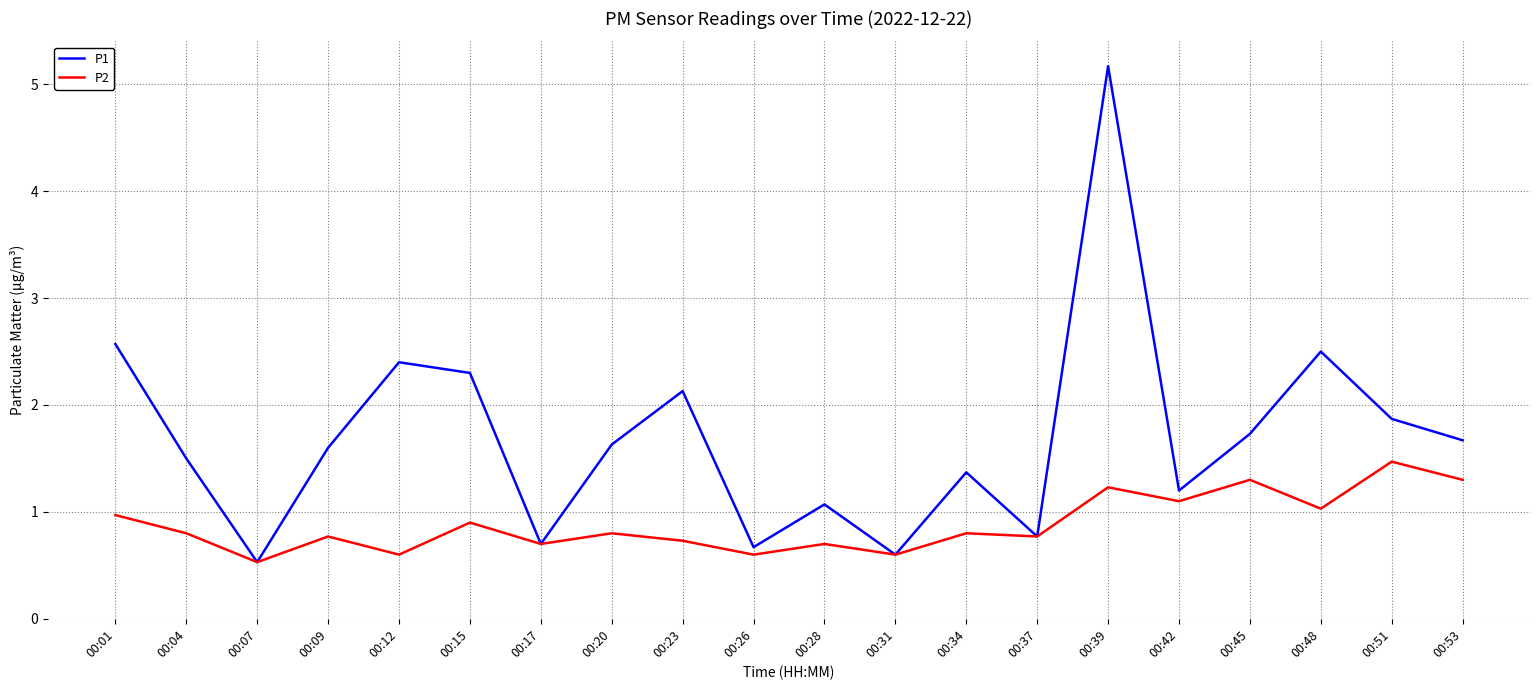

What is the approximate value of P2 at 00:23?

0.7